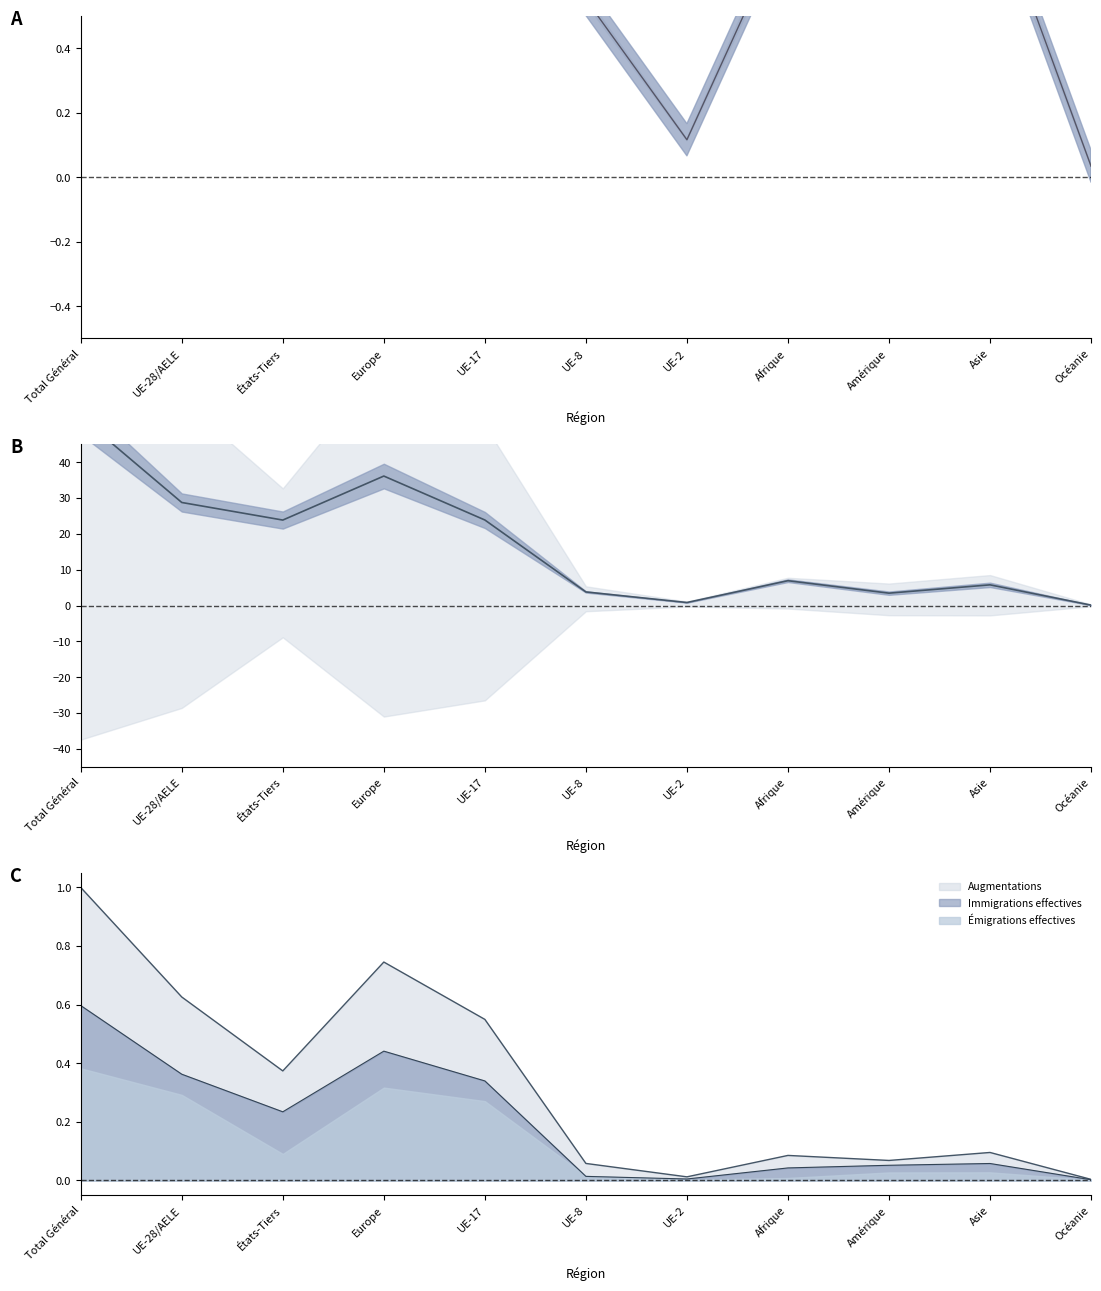

What is the average value of the Immigrations effectives series?

0.2